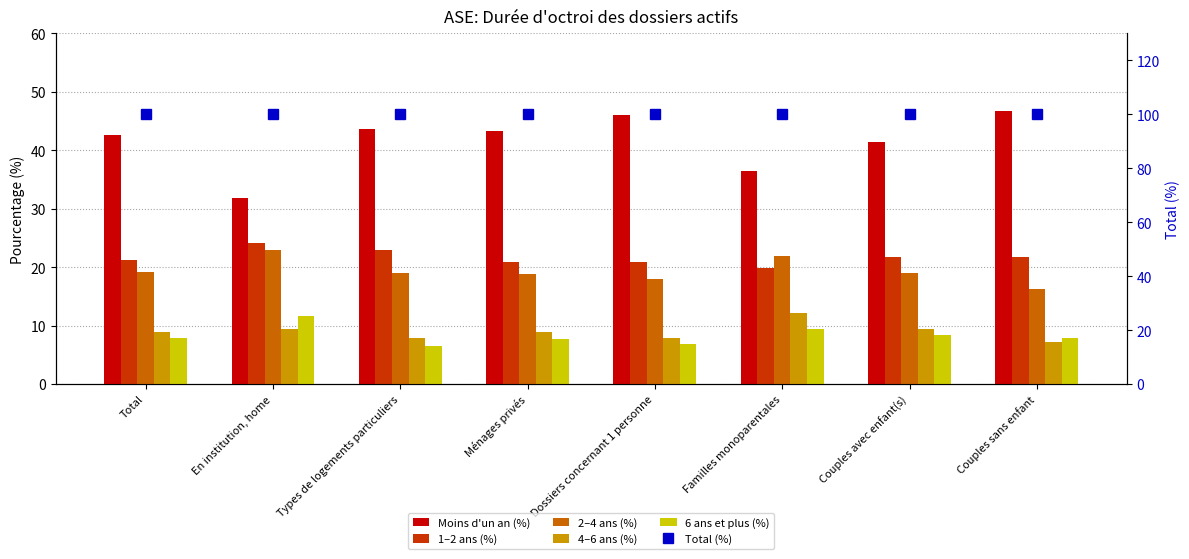

What are all the series names shown in the legend?

Moins d'un an (%), 1–2 ans (%), 2–4 ans (%), 4–6 ans (%), 6 ans et plus (%), Total (%)